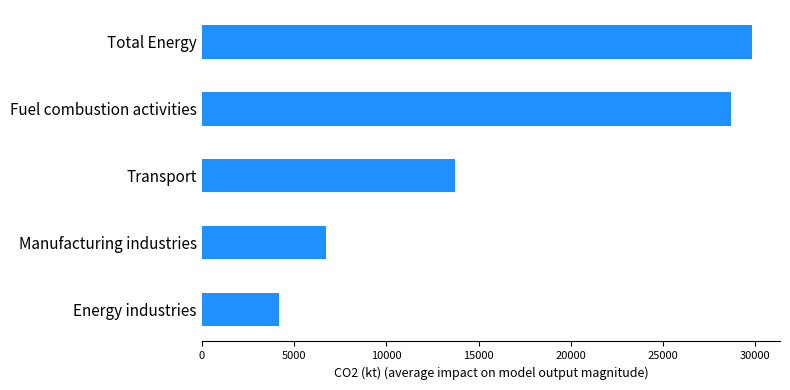

What is the maximum value shown in the chart?

29838.2